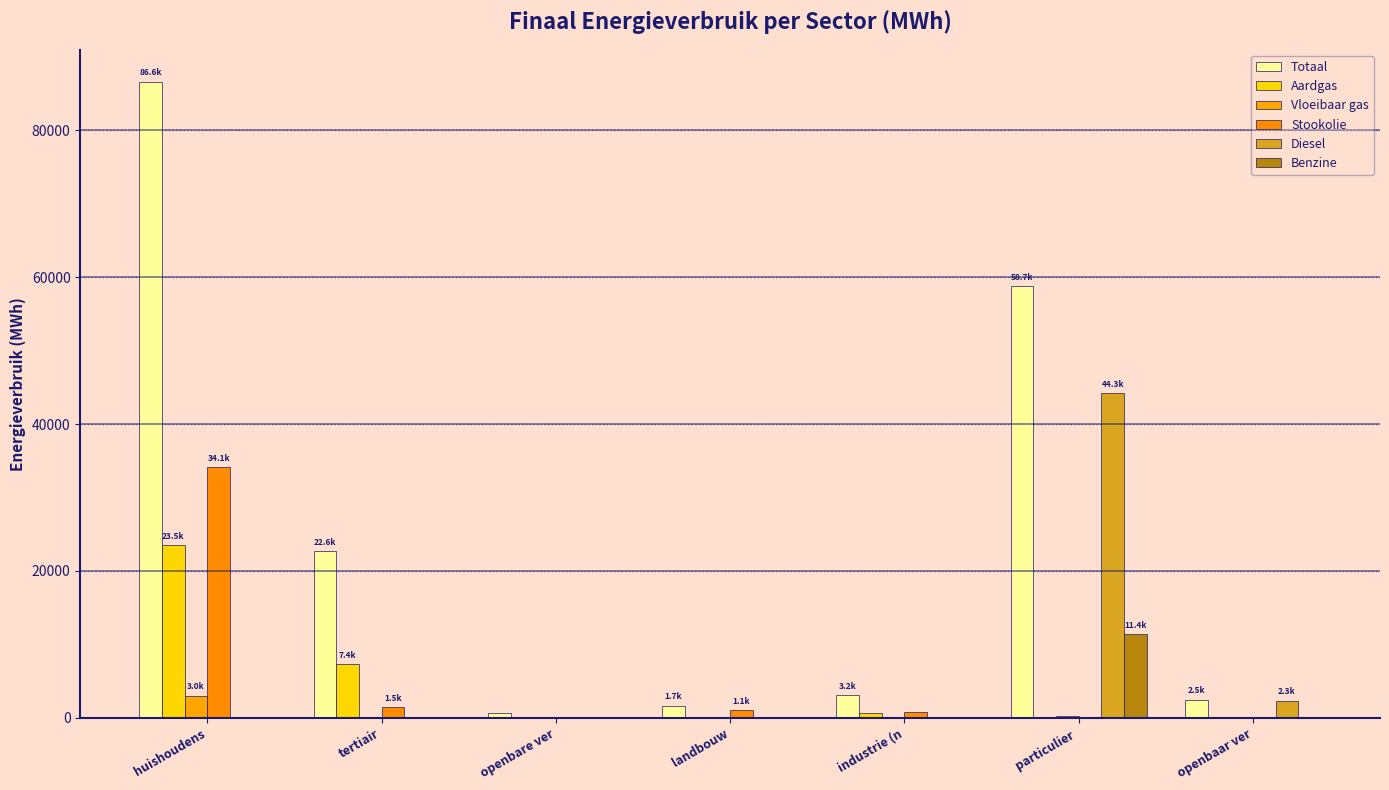

What are all the series names shown in the legend?

Totaal, Aardgas, Vloeibaar gas, Stookolie, Diesel, Benzine